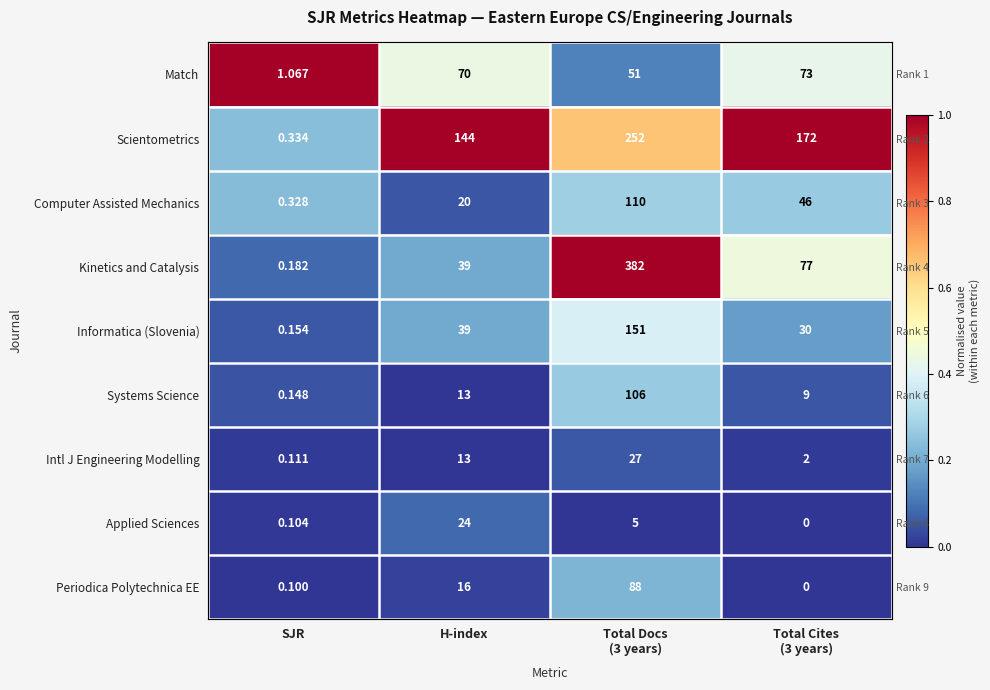

List the labels in order of Informatica (Slovenia) value, largest first.

Total Docs (3 years), H-index, Total Cites (3 years), SJR